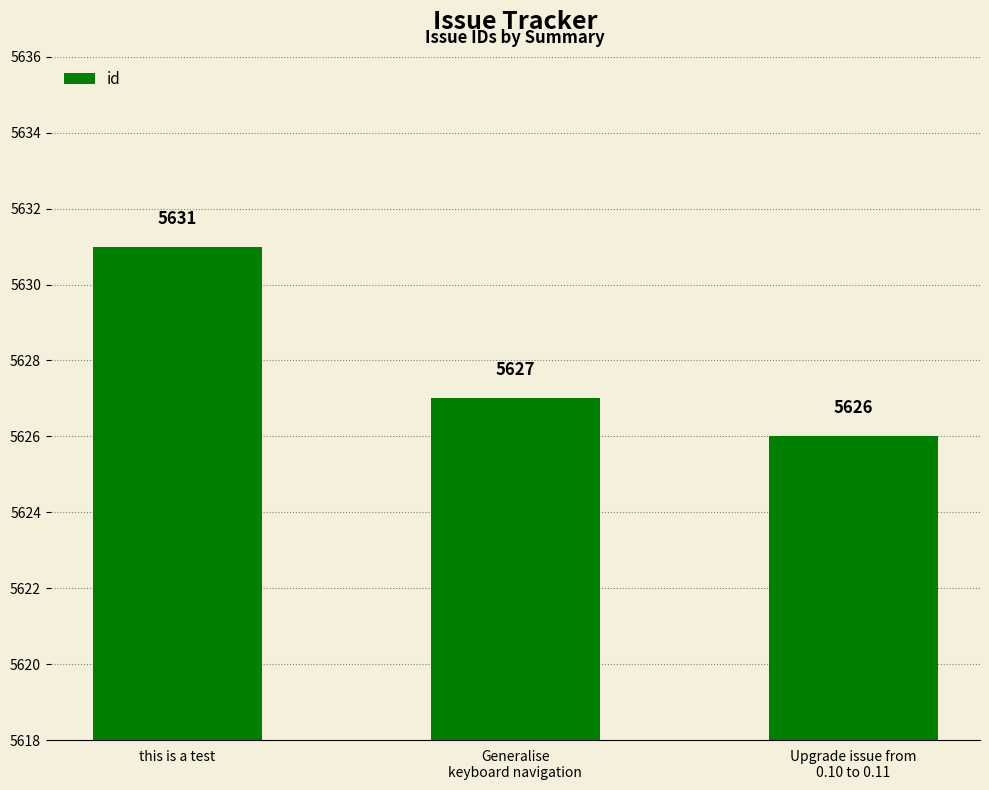

What is the ratio of the value at Upgrade issue from
0.10 to 0.11 to the value at Generalise
keyboard navigation?

1.0